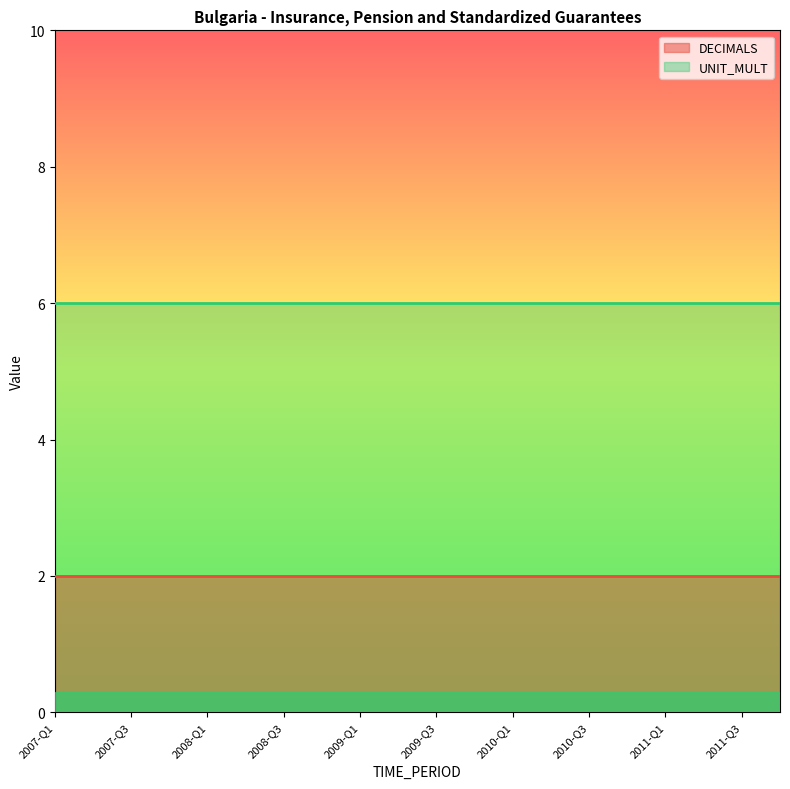

What is the average value of the UNIT_MULT series?

6